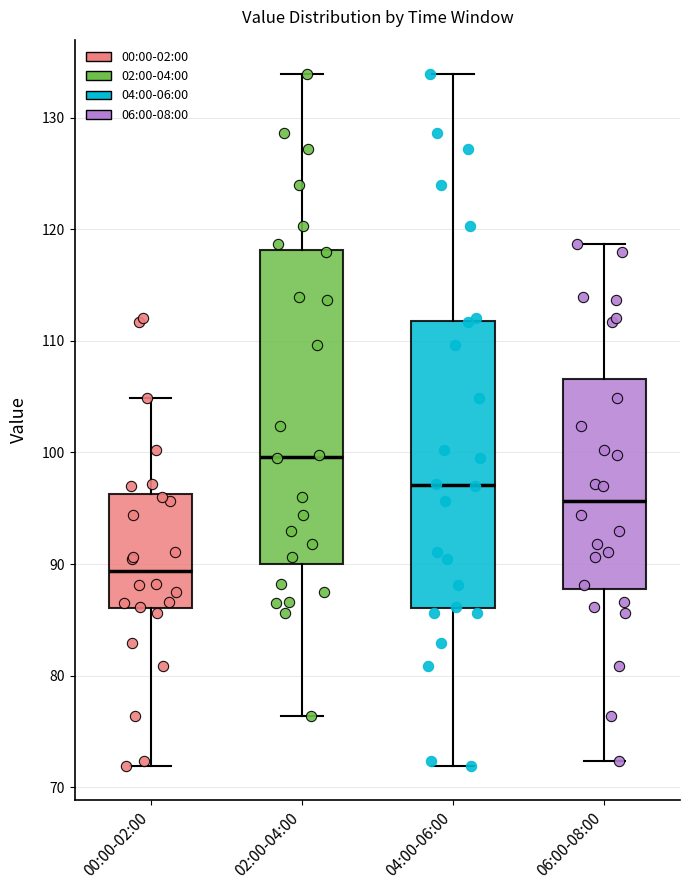

Reading left to right, transcribe this box plot: for each box, give where its median line is, the range the box spans, and where its two whiskers end, as read against the y-axis. The values are not printed on the chart, so give them approximately, as read against the axis.

00:00-02:00: median 89, box 86 to 96, whiskers 72 to 105
02:00-04:00: median 100, box 90 to 118, whiskers 76 to 134
04:00-06:00: median 97, box 86 to 112, whiskers 72 to 134
06:00-08:00: median 96, box 88 to 107, whiskers 72 to 119